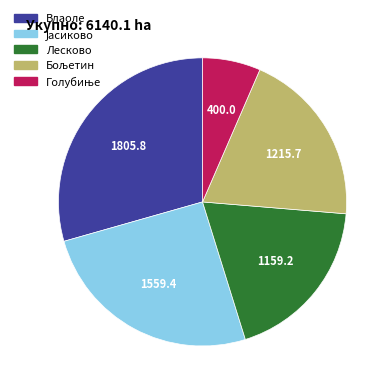

Does Лесково represent more than half of the total?

No